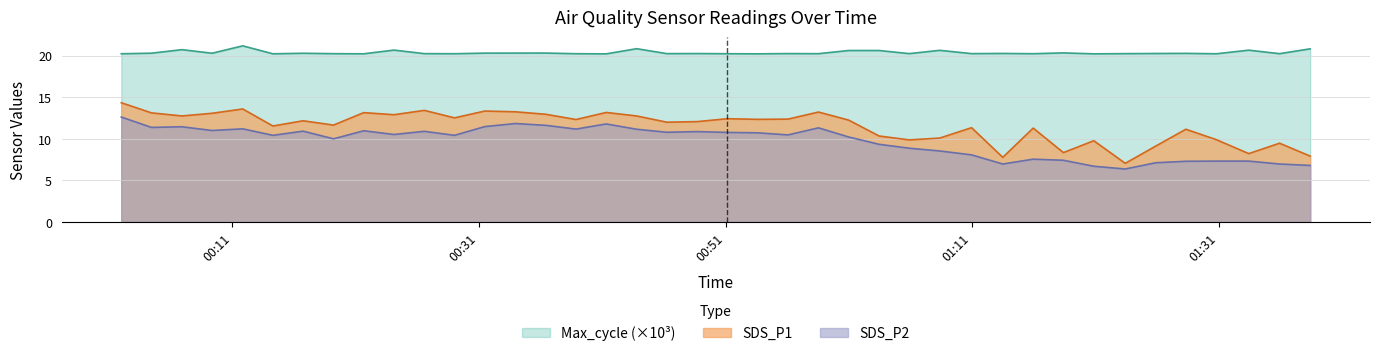

What is the label of the 39th point from the left?

2023/08/26 01:35:56